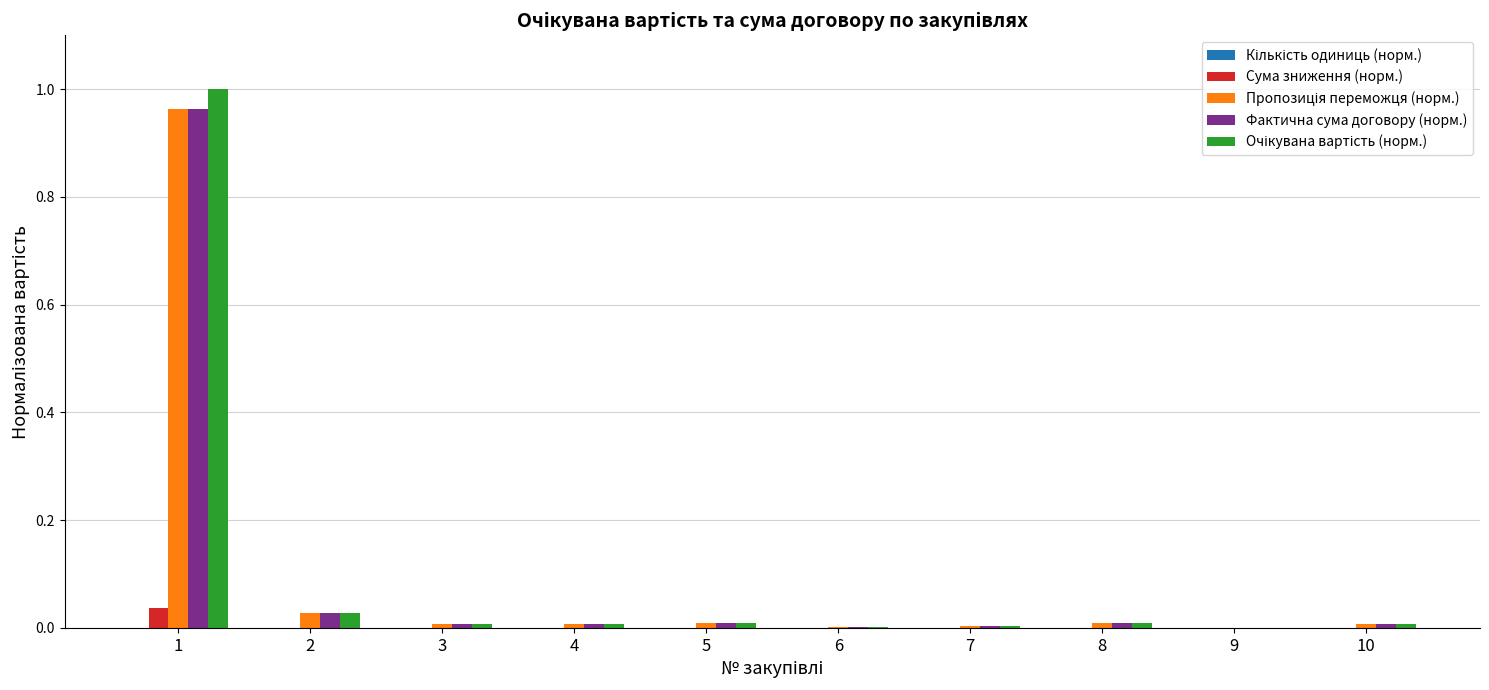

The value of Сума зниження (норм.) at 3 is 0.0. True or false?

True